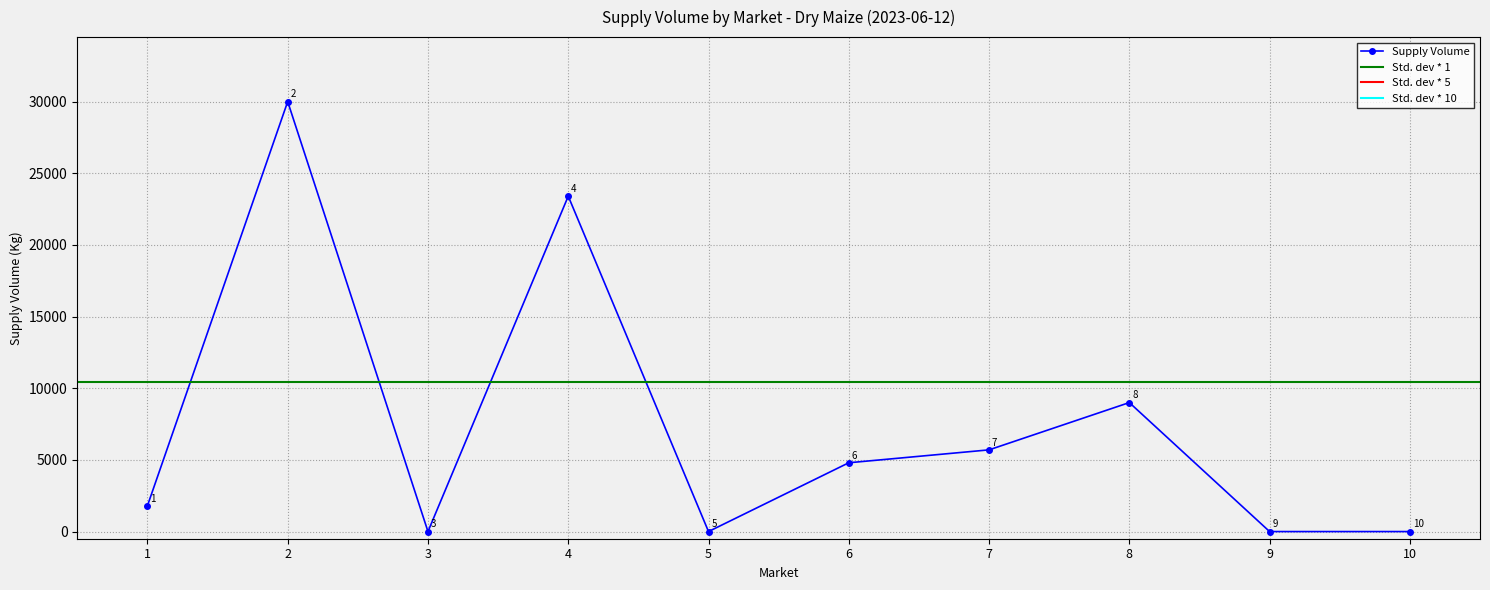

What is the maximum value for Supply Volume?

30000